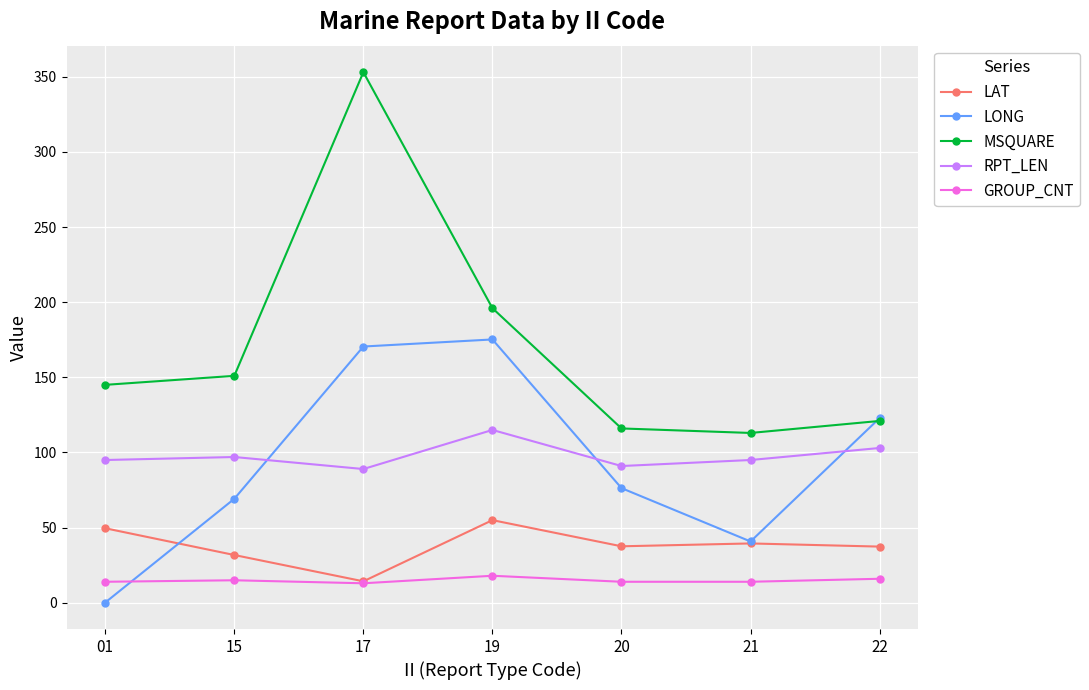

True or false: GROUP_CNT and RPT_LEN cross at least once.

False